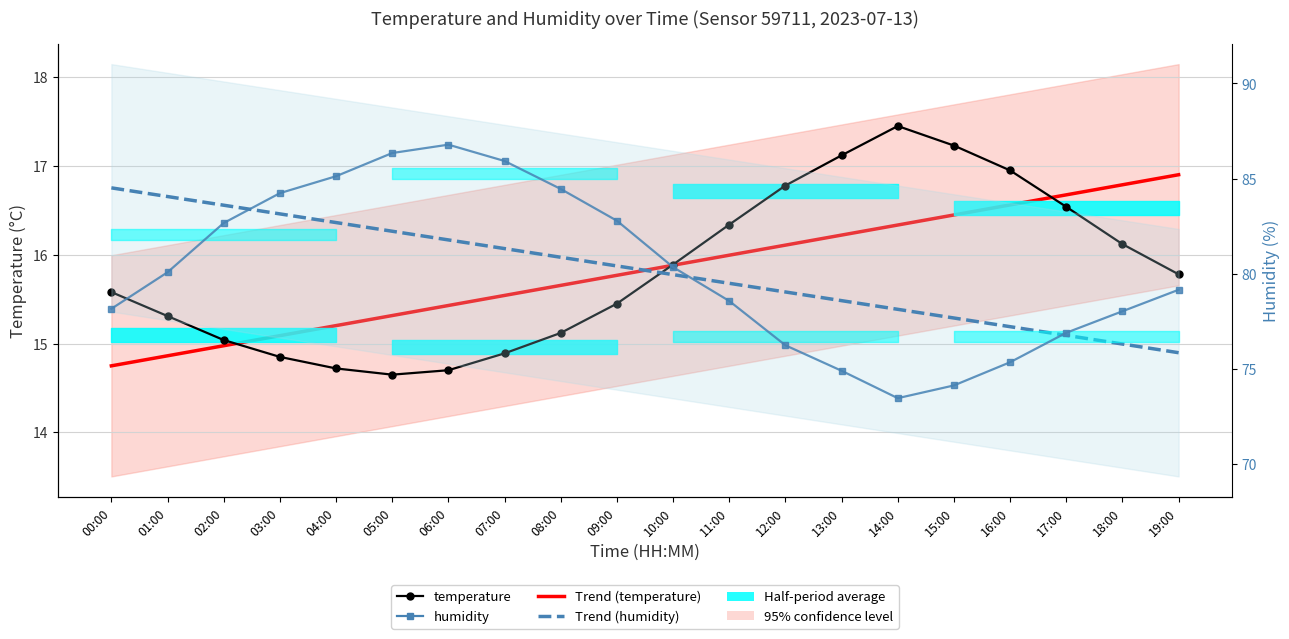

At how many categories does at least one series exceed 24?

20